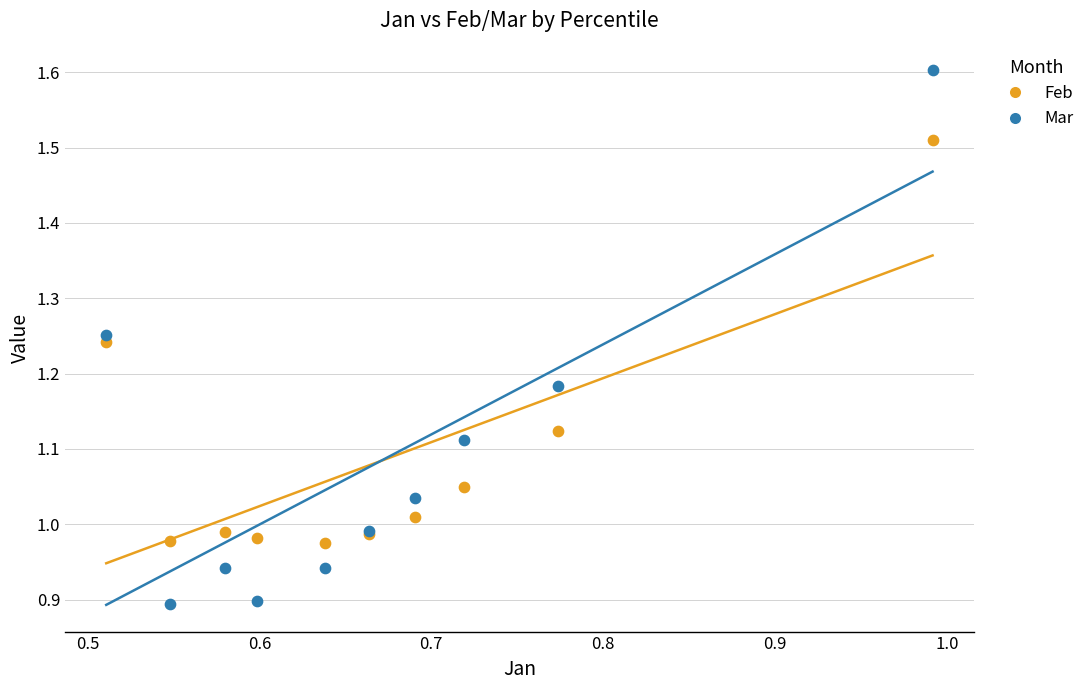

Which series reaches the minimum Y coordinate?

Mar